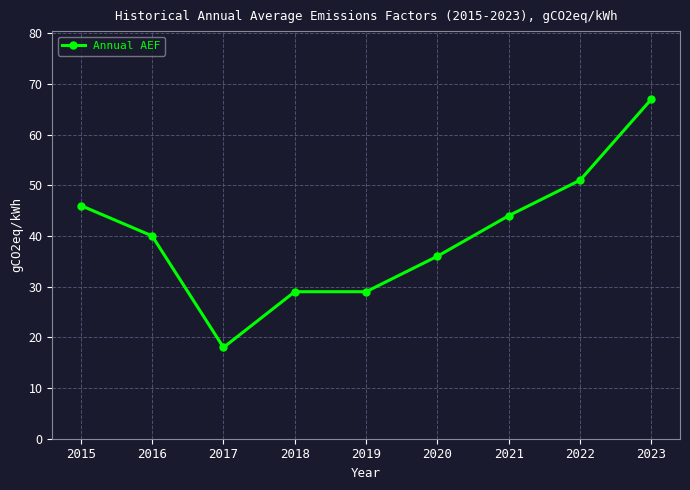

At which label does the data first exceed 40?

2015